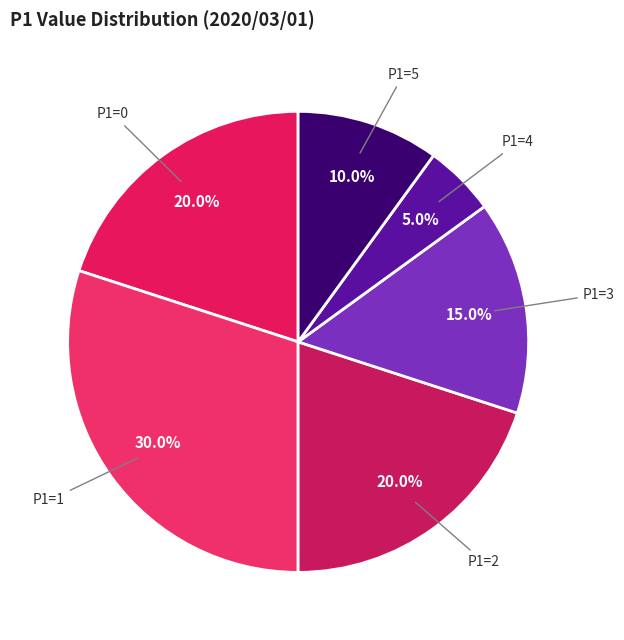

Which category has the smallest portion of the pie?

P1=4